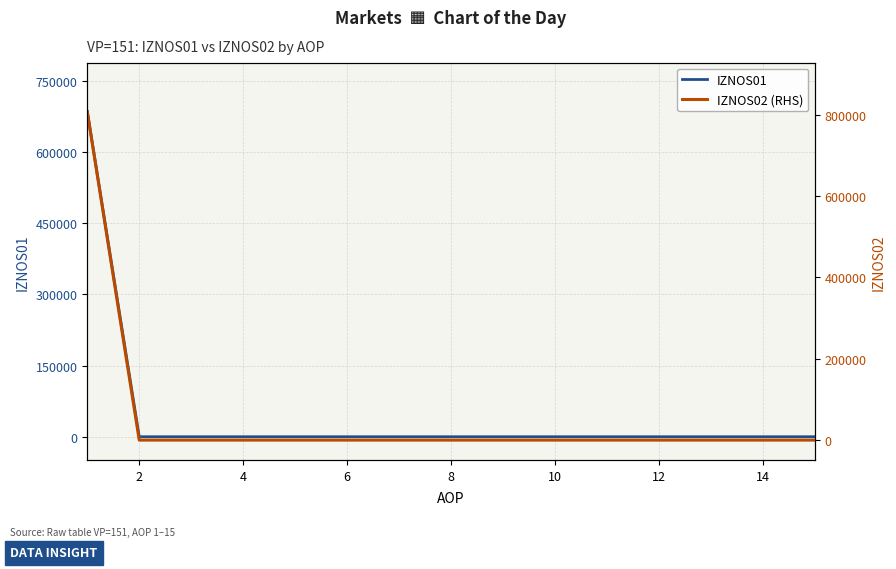

Which series has the largest total across all categories?

IZNOS02 (RHS)